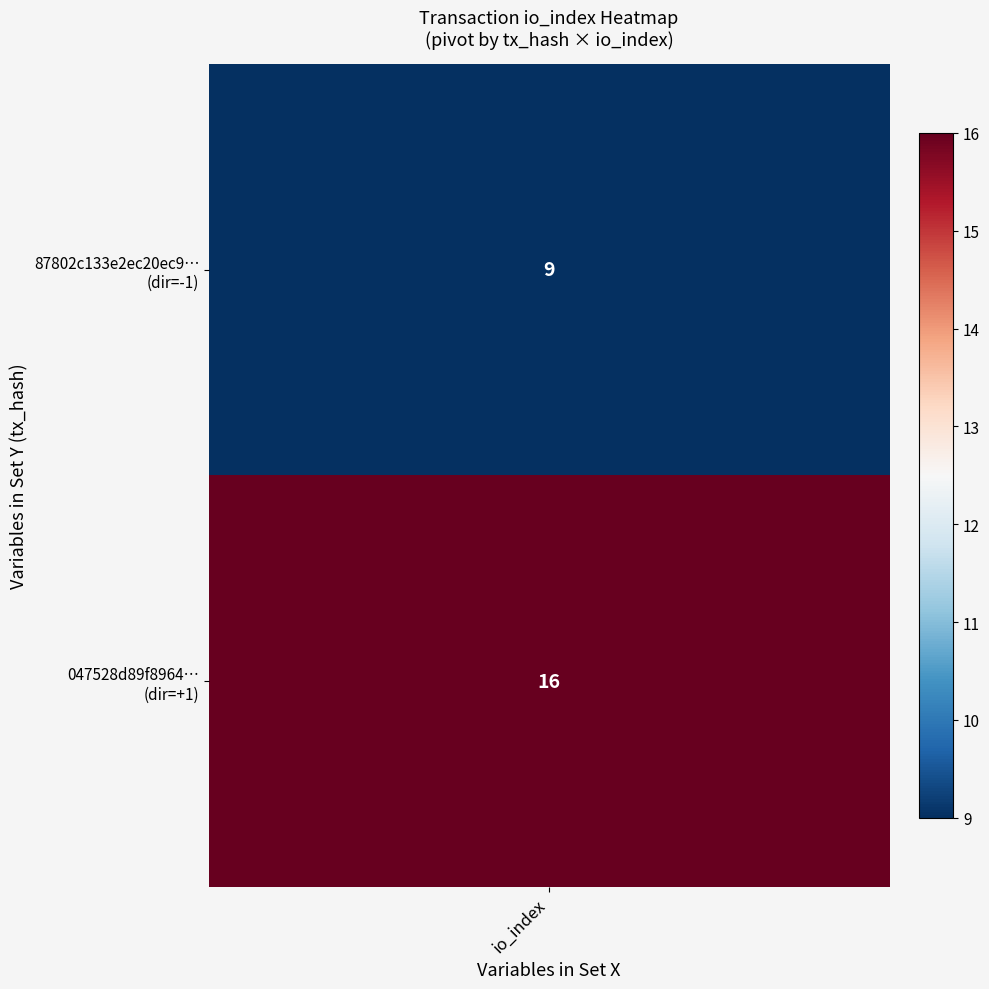

What is the maximum value shown in the chart?

16